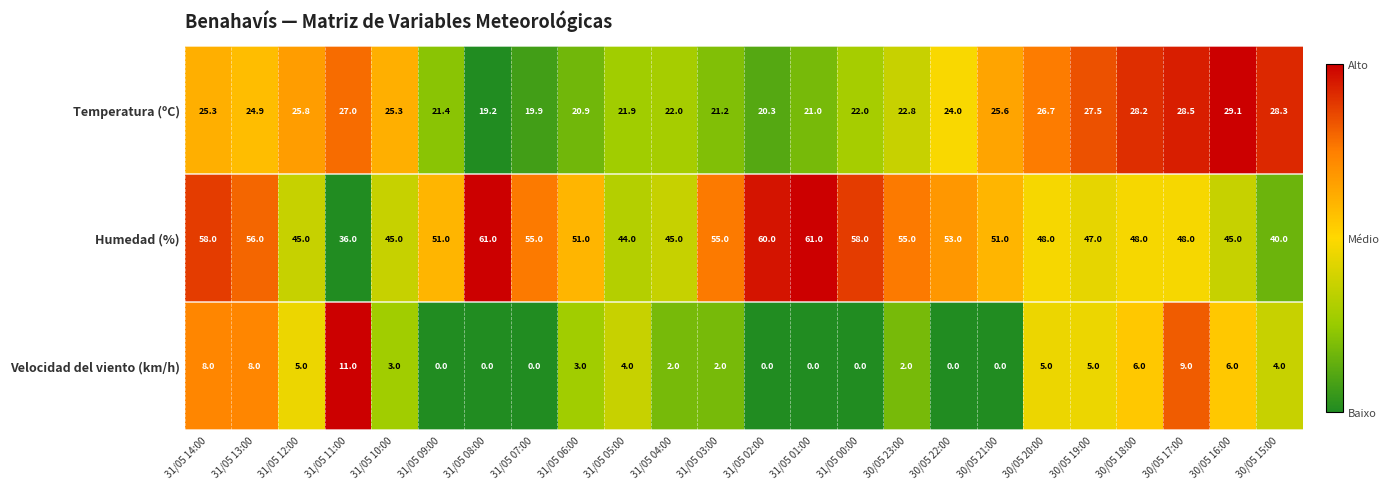

What is the difference between the maximum and second lowest values in the Velocidad del viento (km/h) series?

11.0